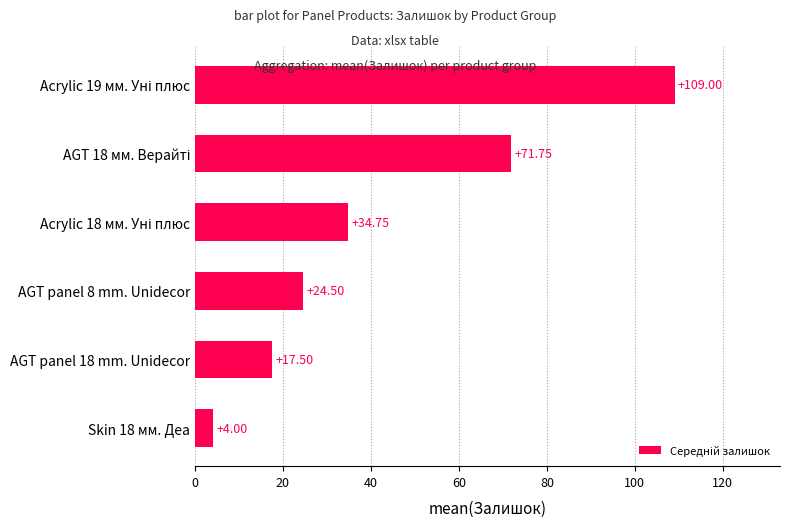

What is the average value?

43.6